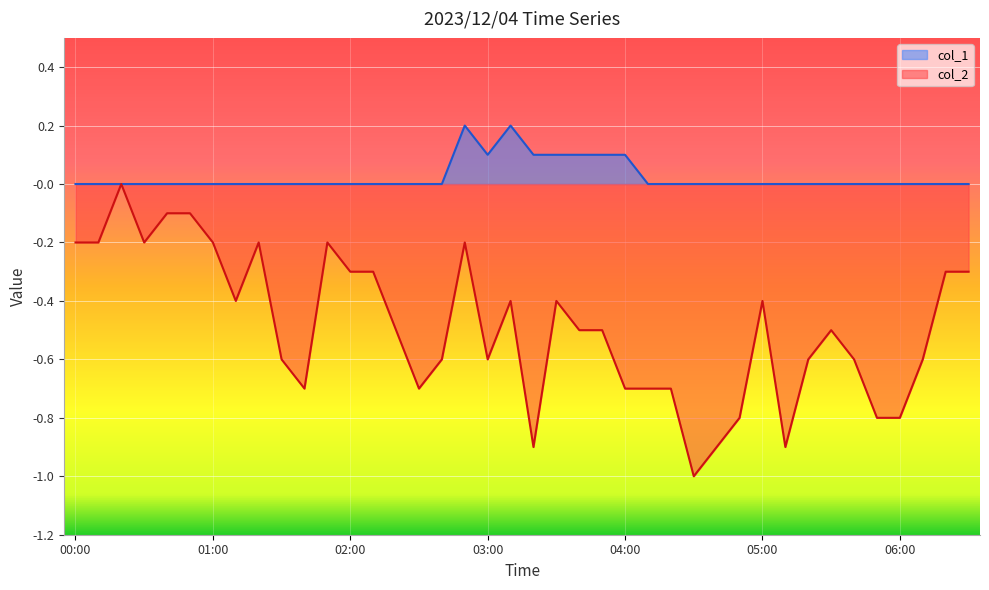

Where is col_2 nearest to the value 0?

00:20